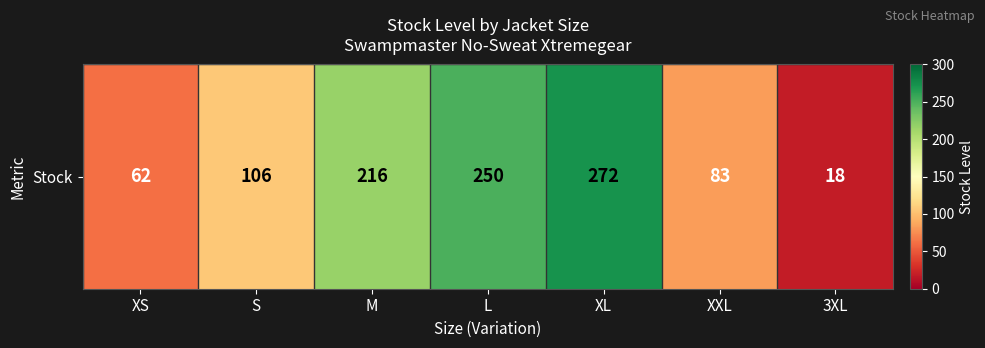

The chart shows a value of 139 at XL. True or false?

False